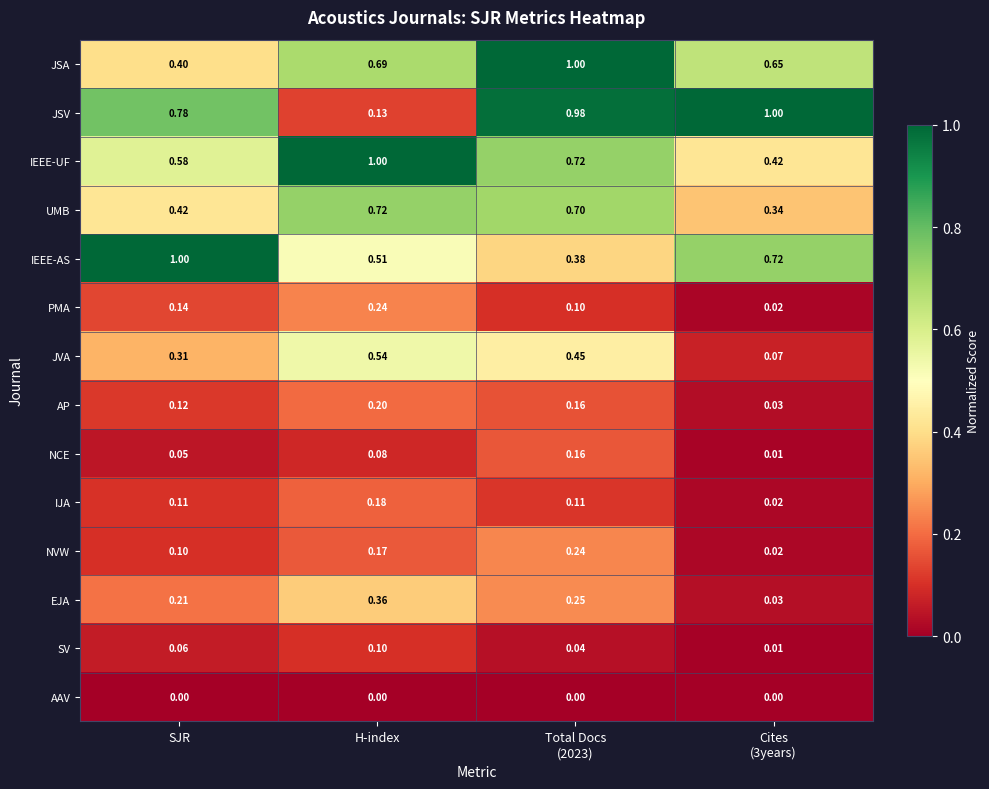

Which series has the widest spread of values?

JSV